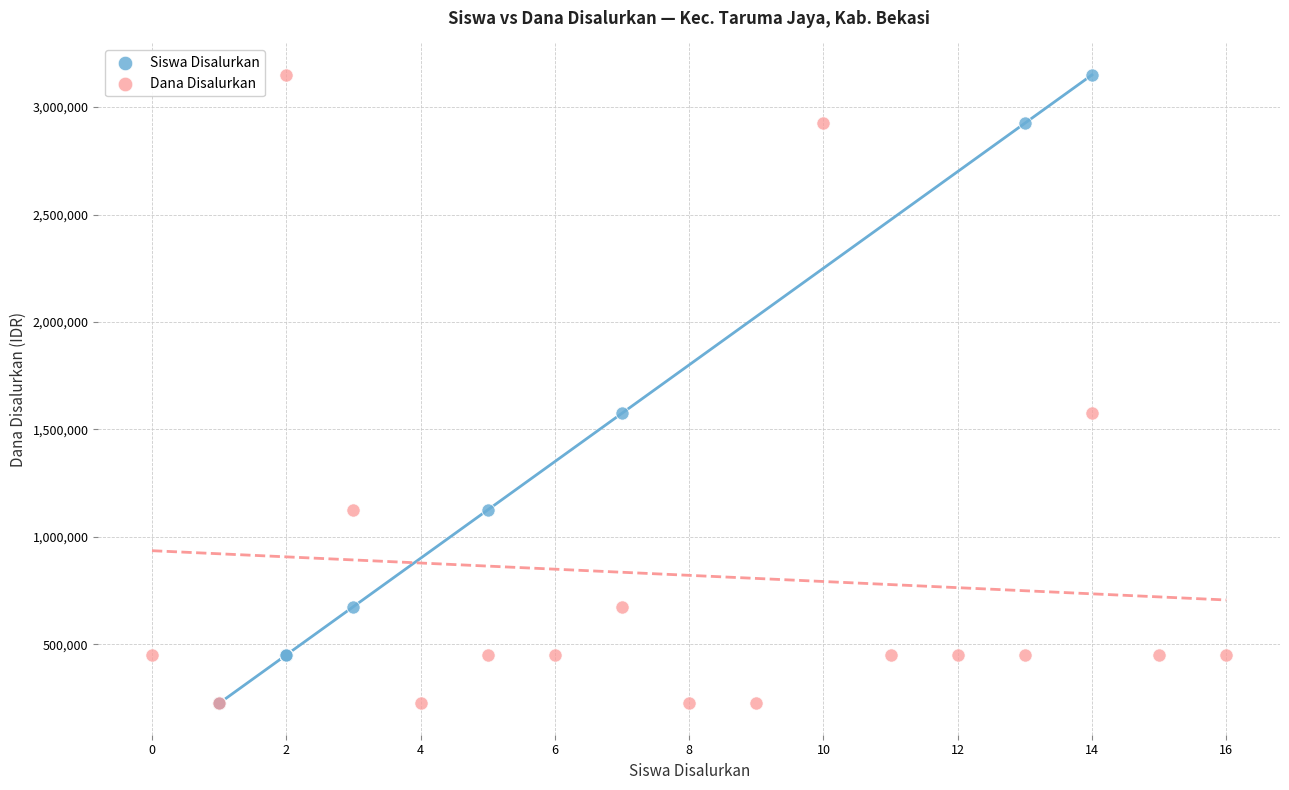

What are all the series names shown in the legend?

Siswa Disalurkan, Dana Disalurkan